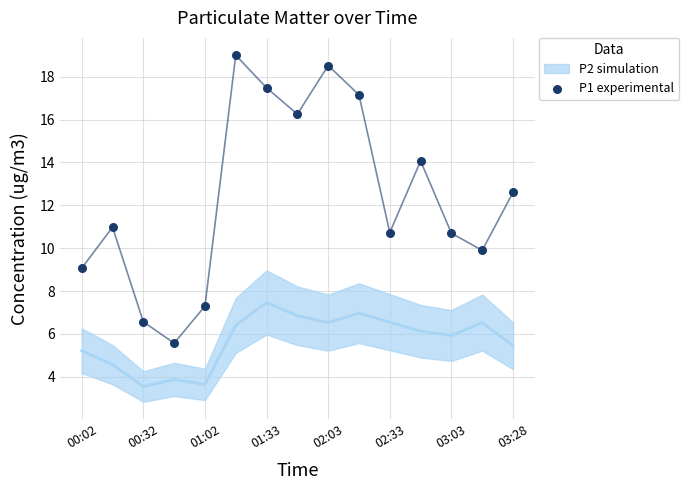

At how many categories does at least one series exceed 11?

7